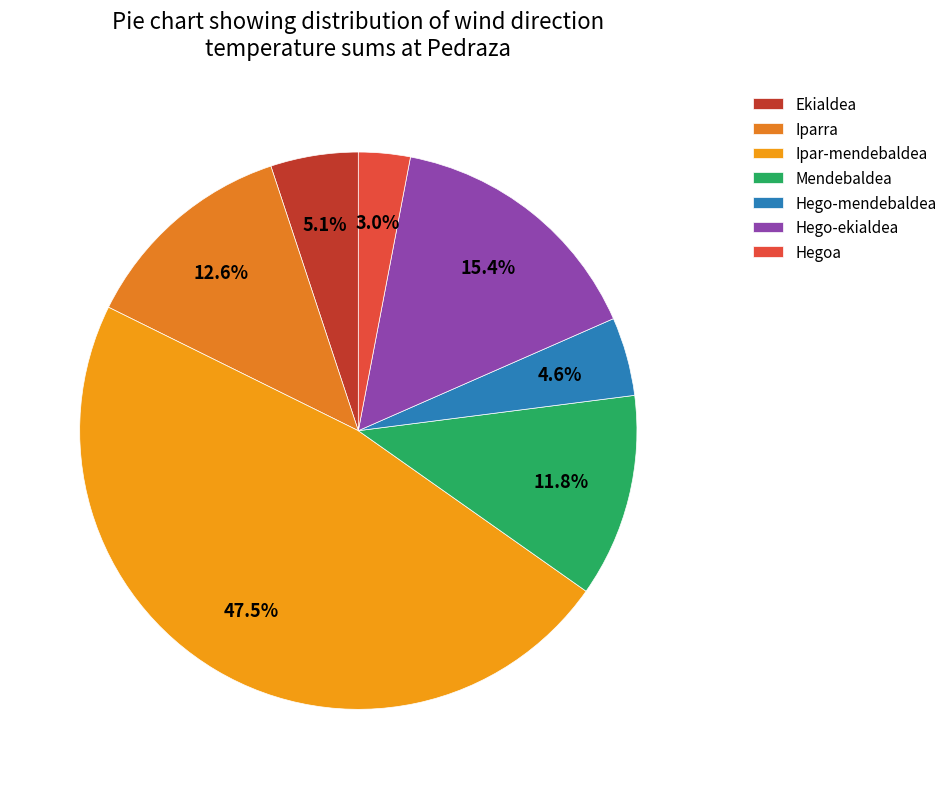

What percentage do Ekialdea and Hego-ekialdea together represent?

20.5%